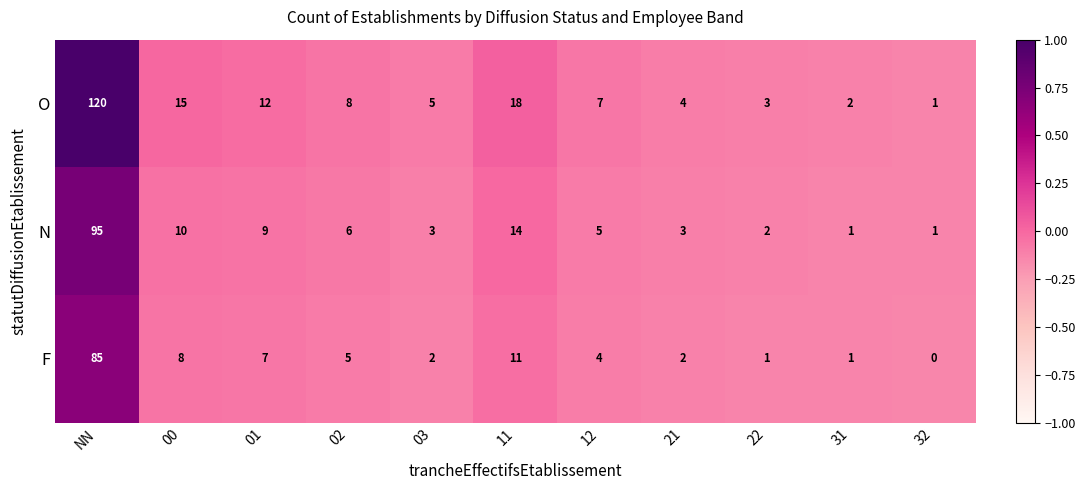

What is the maximum value shown in the chart?

120